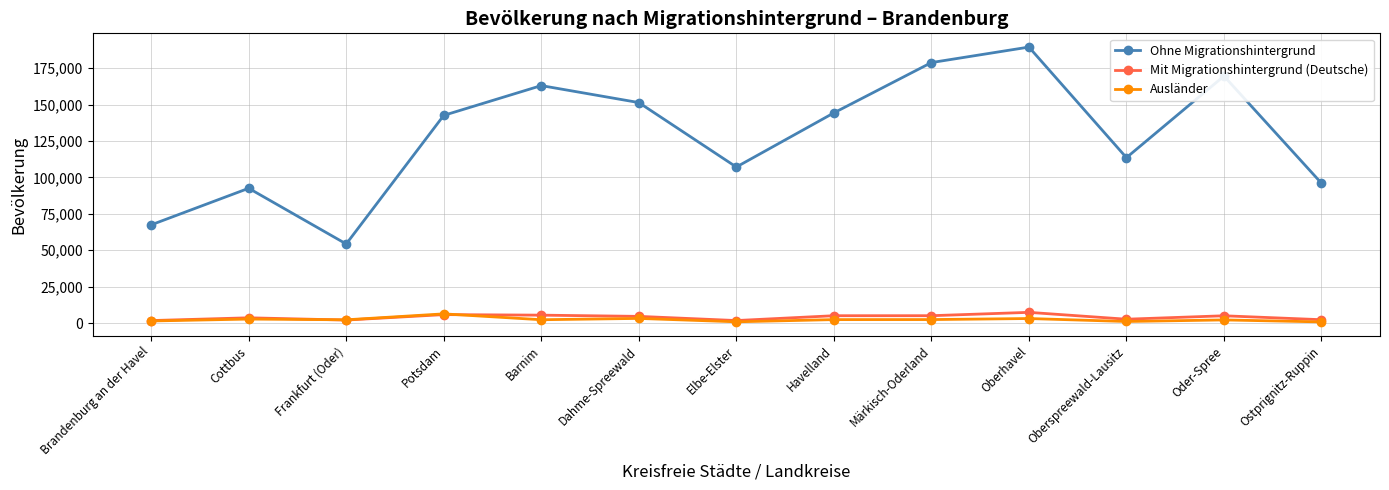

What is the greatest value displayed?

189570